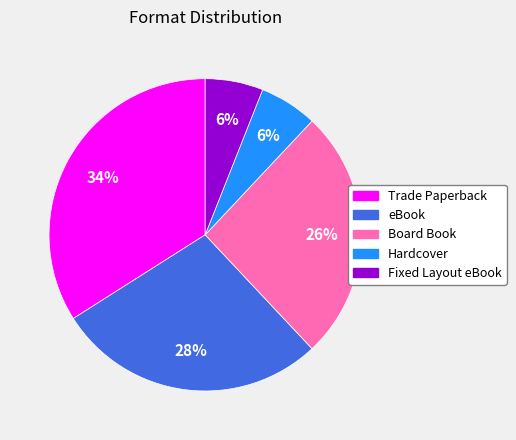

Is there a majority slice in this chart?

No